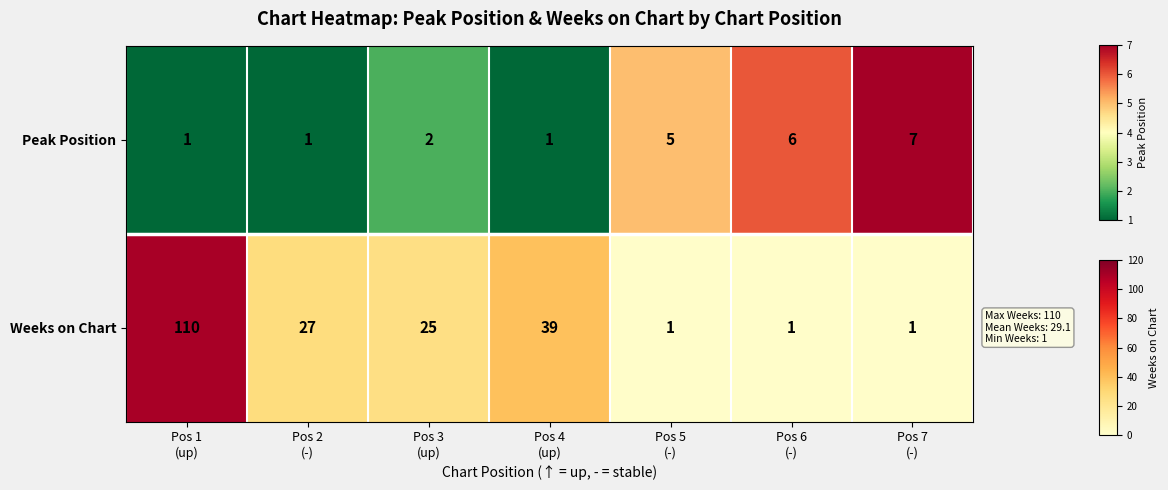

What is the minimum value shown in the chart?

1